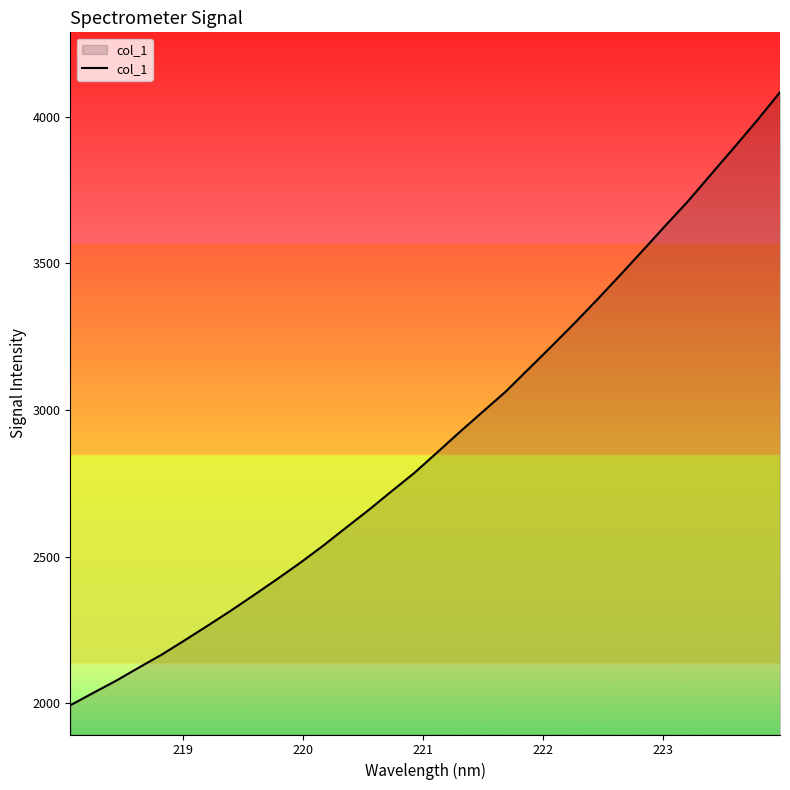

What is the difference between the maximum and minimum values?

2090.4